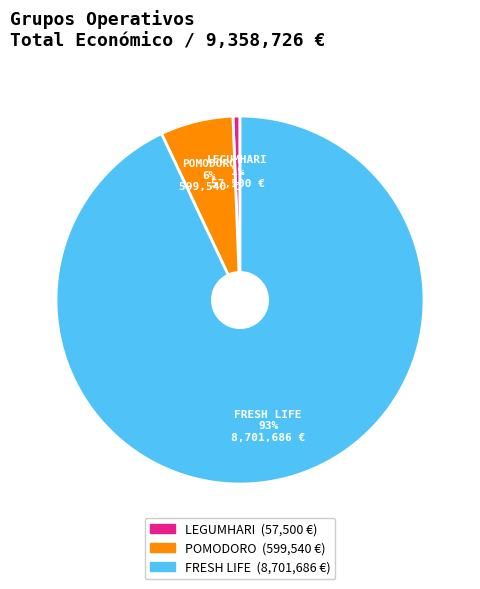

To the nearest percent, what is the combined percentage of POMODORO and LEGUMHARI?

7%